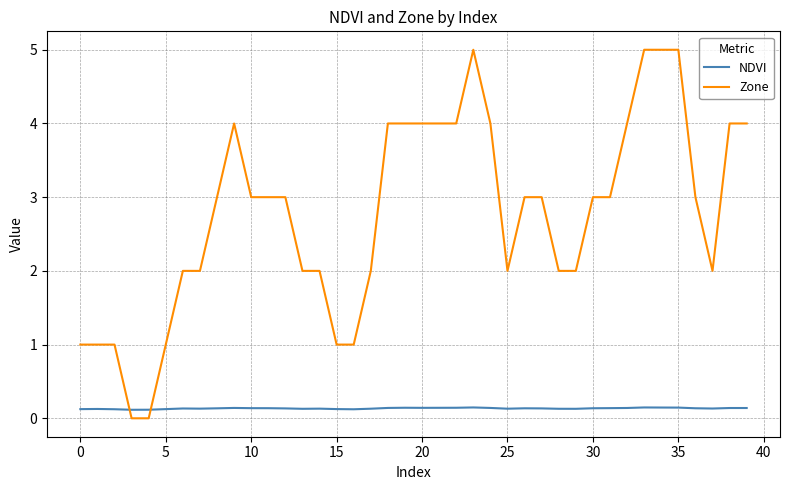

List the series in order of their peak value, lowest first.

NDVI, Zone